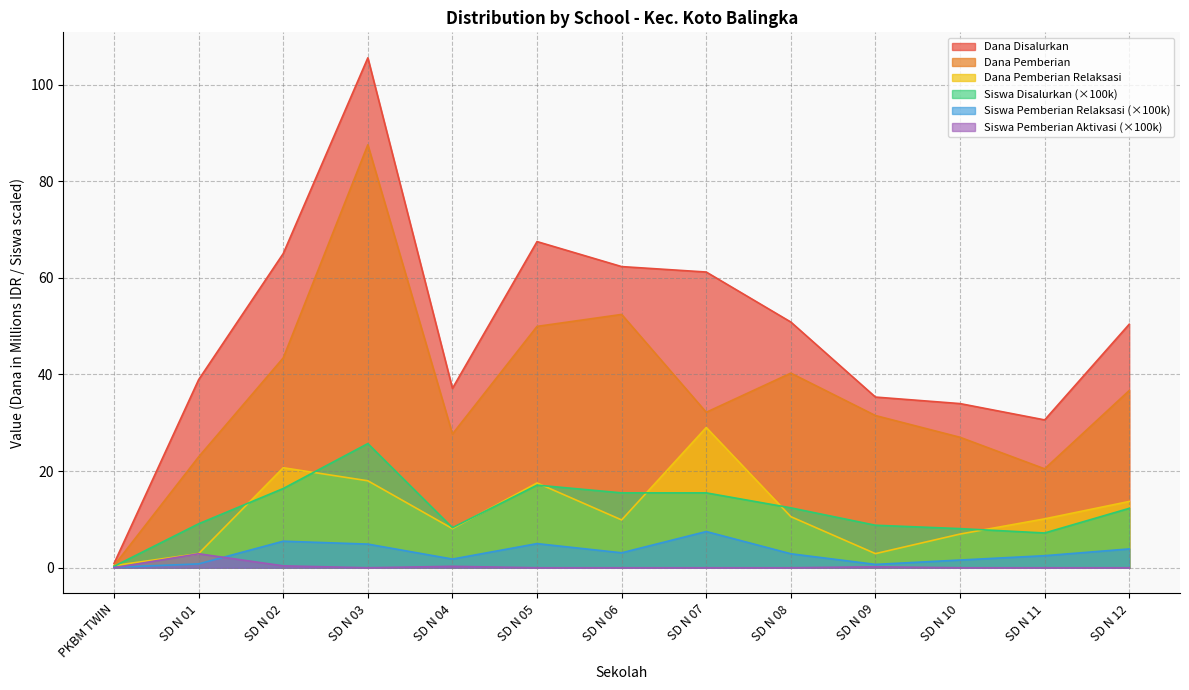

What is the minimum value for Dana Pemberian?

0.5